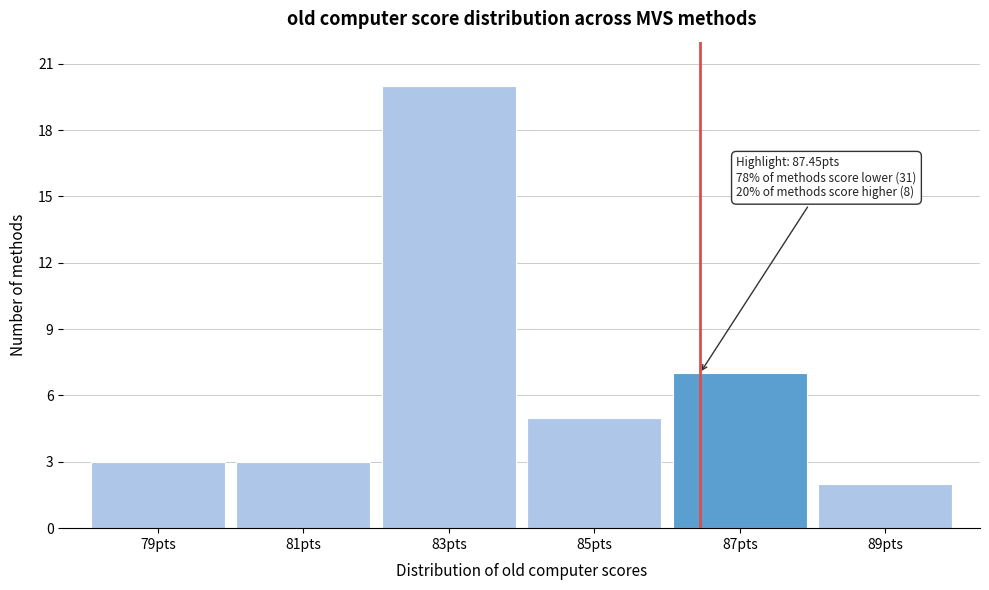

Reading right to left, what are all the values shown in this chart?

2	7	5	20	3	3